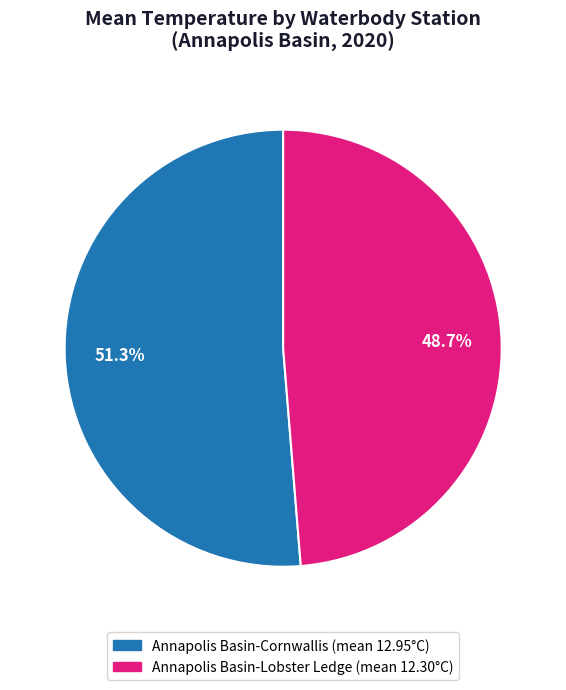

Does Annapolis Basin-Lobster Ledge account for over 50% of the chart?

No